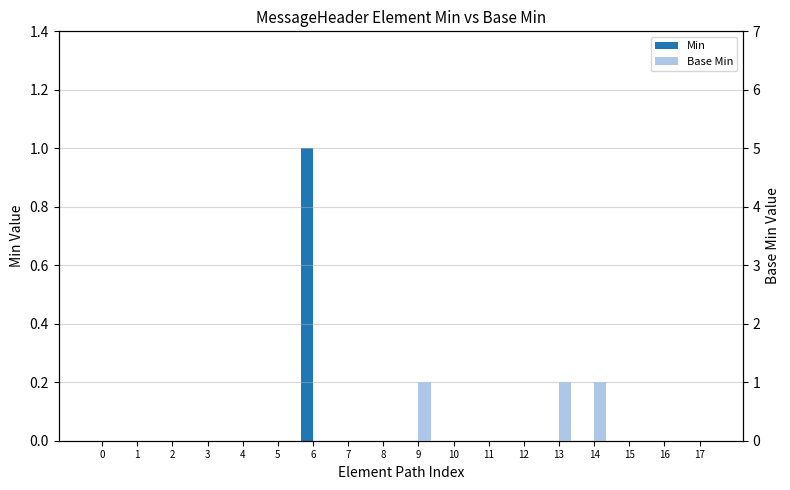

Reading left to right, transcribe all the data shown in this chart.

Min: 0	0	0	0	0	0	1	0	0	0	0	0	0	0	0	0	0	0
Base Min: 0	0	0	0	0	0	0	0	0	1	0	0	0	1	1	0	0	0